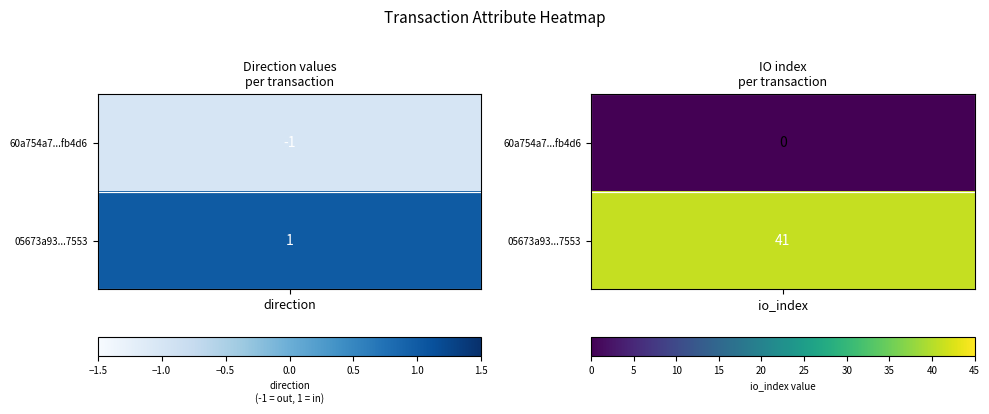

What is the difference between the maximum and minimum values in the 60a754a7585c6c6711b68369f87c5833a1fb4d6 series?

1